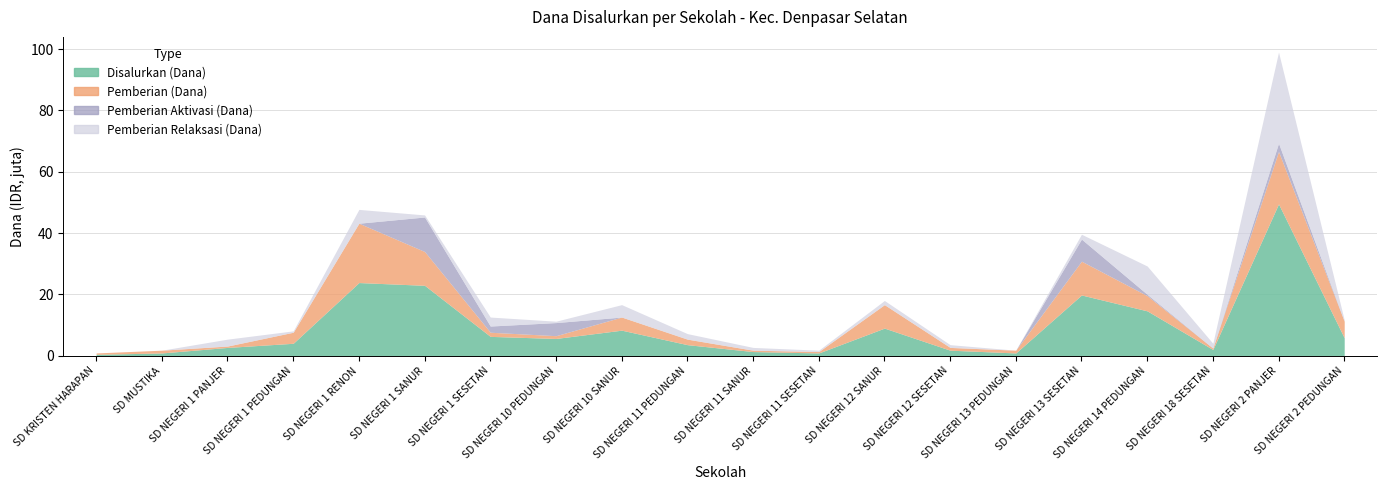

True or false: Pemberian Relaksasi (Dana) and Disalurkan (Dana) cross at least once.

False